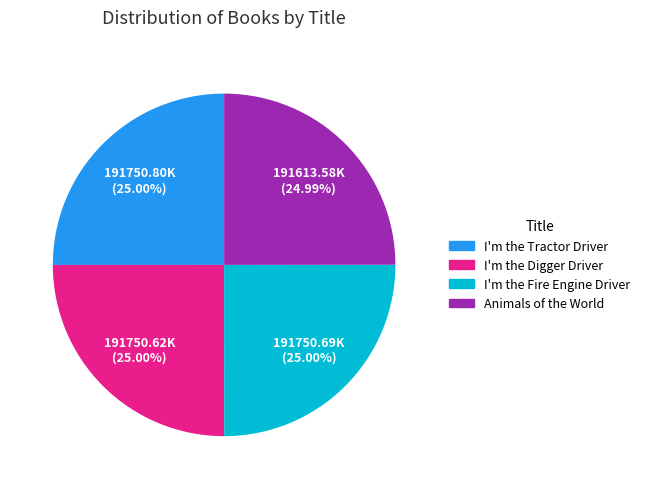

What percentage is the Animals of the World slice, to the nearest percent?

25%